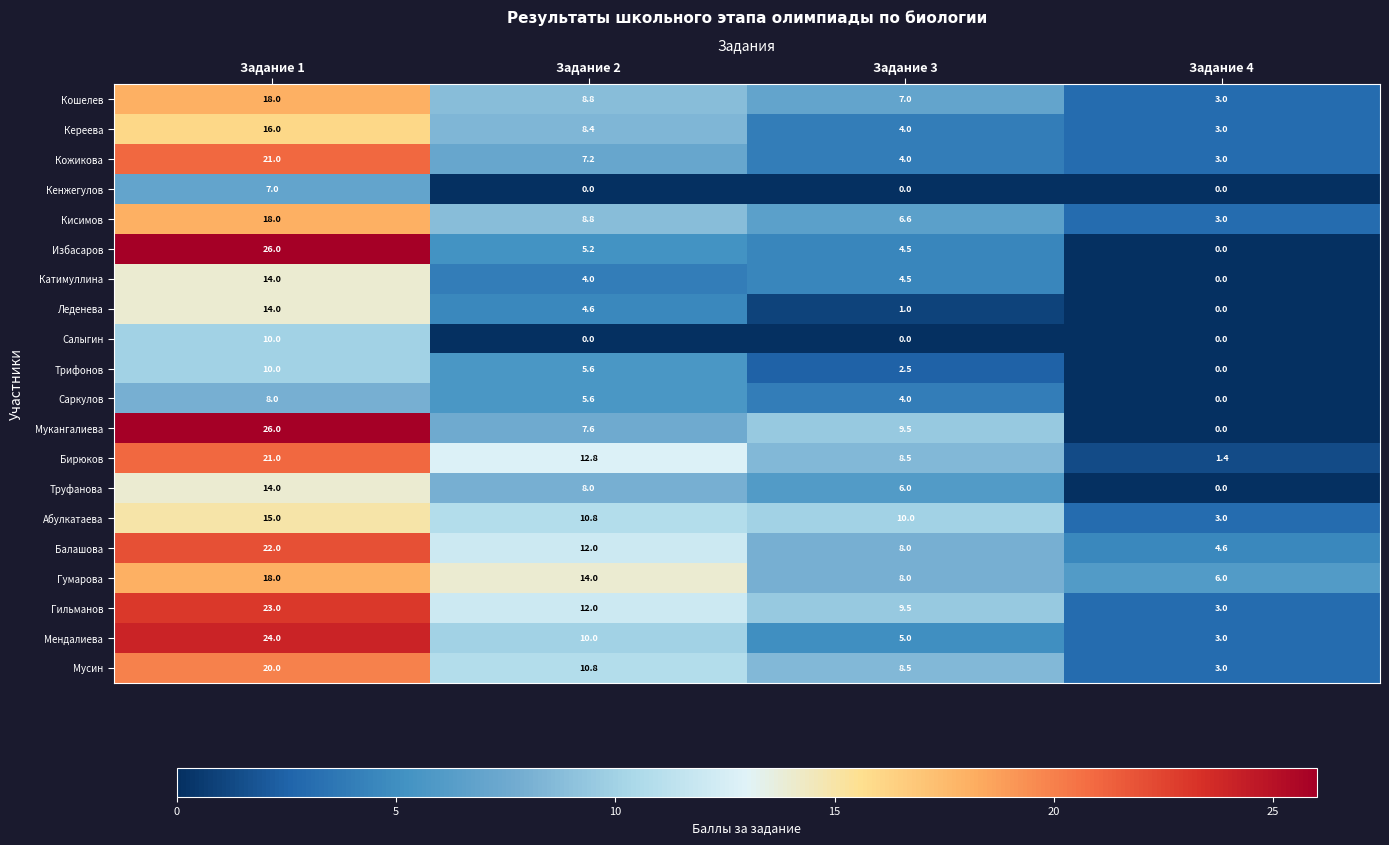

Count the number of categories in the chart.

4